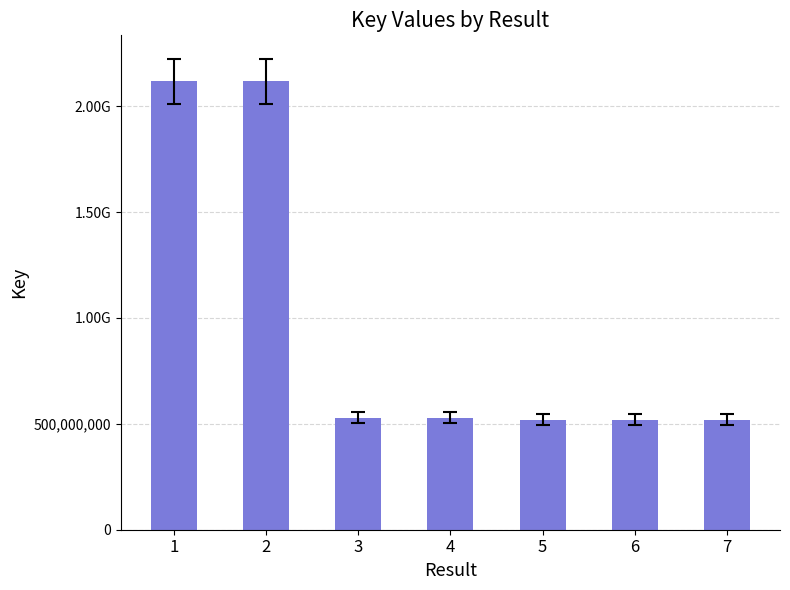

Between 5 and 7, which is larger?

7